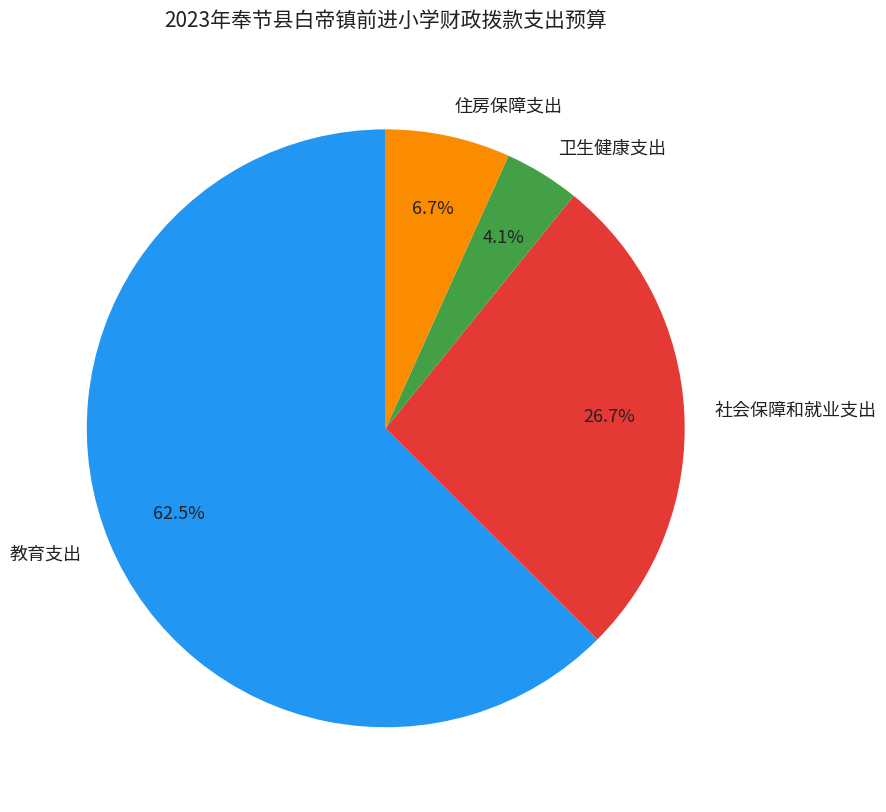

To the nearest percent, what is the difference between the largest and smallest slice percentages?

58%